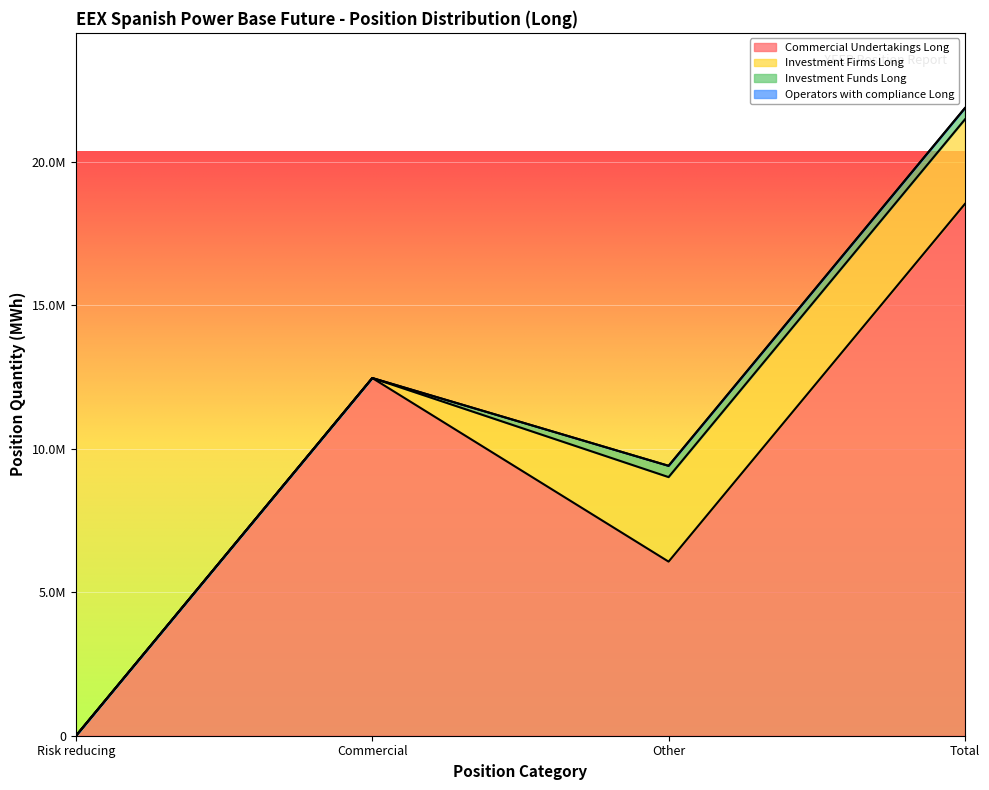

The Operators with compliance Long series shows 0 at Risk reducing. True or false?

True